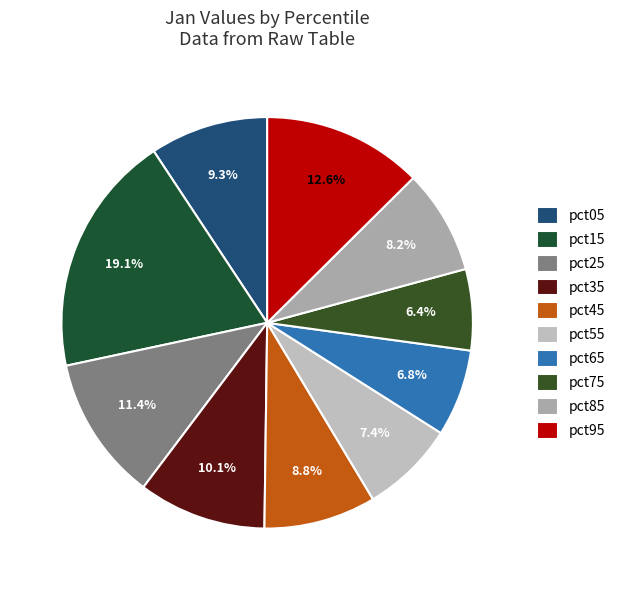

To the nearest percent, what is the combined percentage of pct05 and pct95?

22%